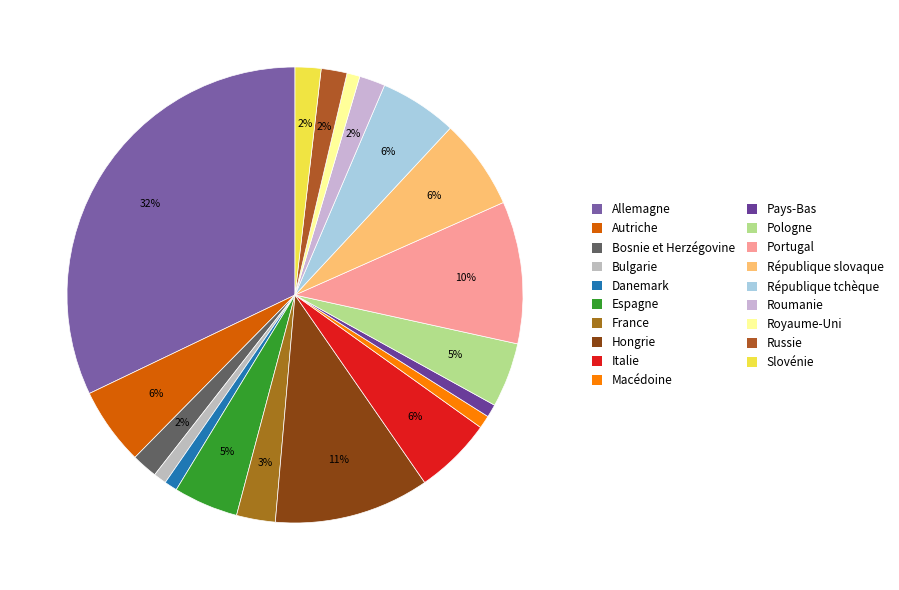

Combined, what portion of the pie is Italie and Espagne?

10.1%